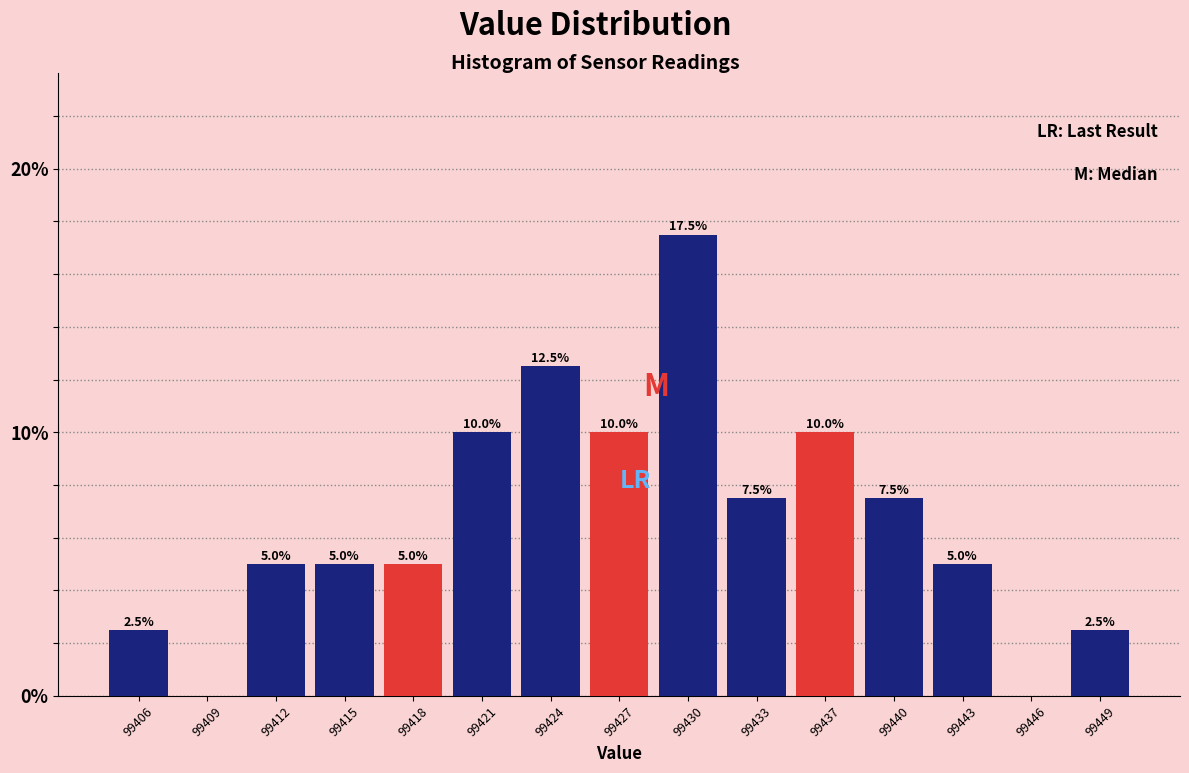

Reading left to right, list all the values displayed in this chart.

99406=2.5	99409=0.0	99412=5.0	99415=5.0	99418=5.0	99421=10.0	99424=12.5	99427=10.0	99430=17.5	99433=7.5	99437=10.0	99440=7.5	99443=5.0	99446=0.0	99449=2.5